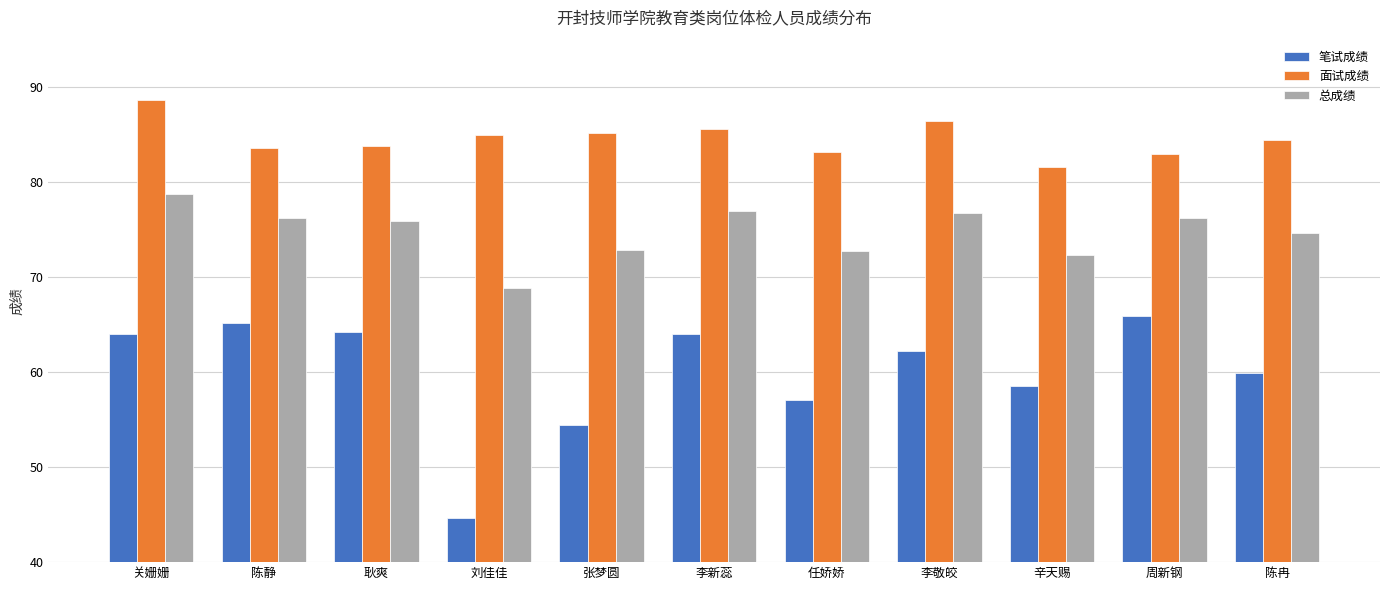

The value of 面试成绩 at 周新钢 is 56.1. True or false?

False